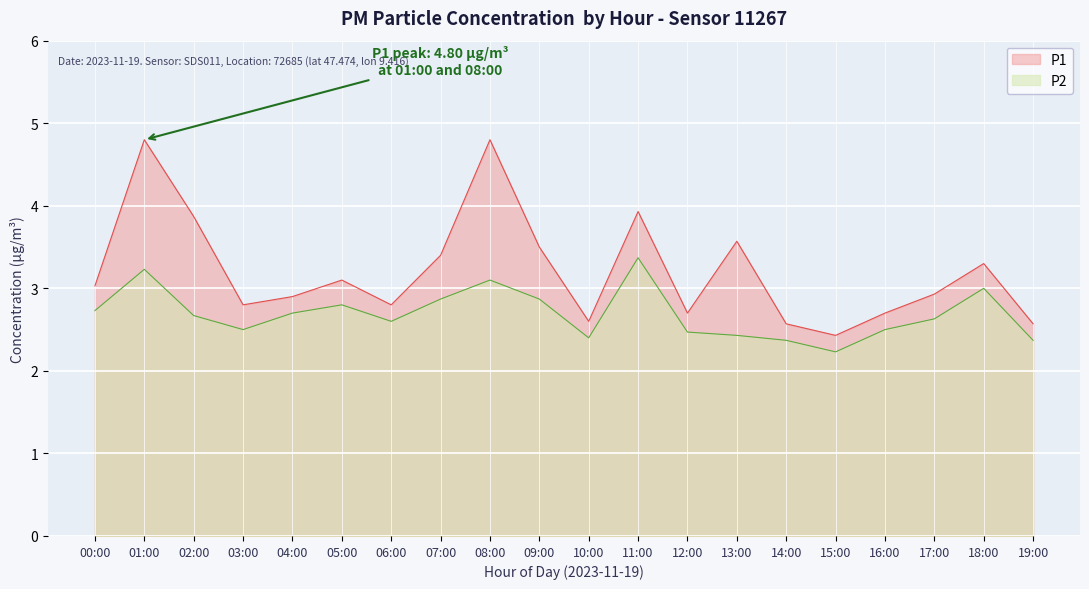

Reading right to left, extract all data points from this chart.

P1: 2.6	3.3	2.9	2.7	2.4	2.6	3.6	2.7	3.9	2.6	3.5	4.8	3.4	2.8	3.1	2.9	2.8	3.9	4.8	3.0
P2: 2.4	3.0	2.6	2.5	2.2	2.4	2.4	2.5	3.4	2.4	2.9	3.1	2.9	2.6	2.8	2.7	2.5	2.7	3.2	2.7